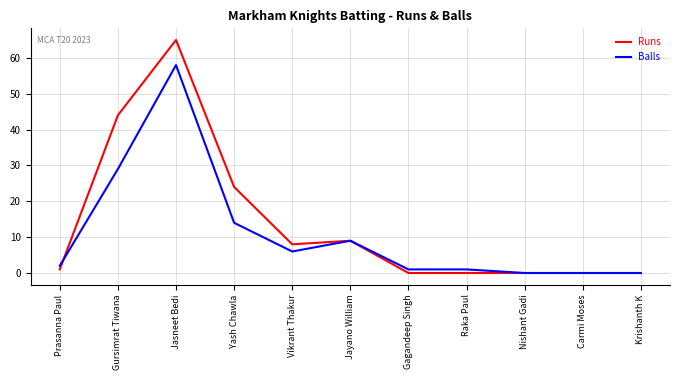

What are all the series names shown in the legend?

Runs, Balls